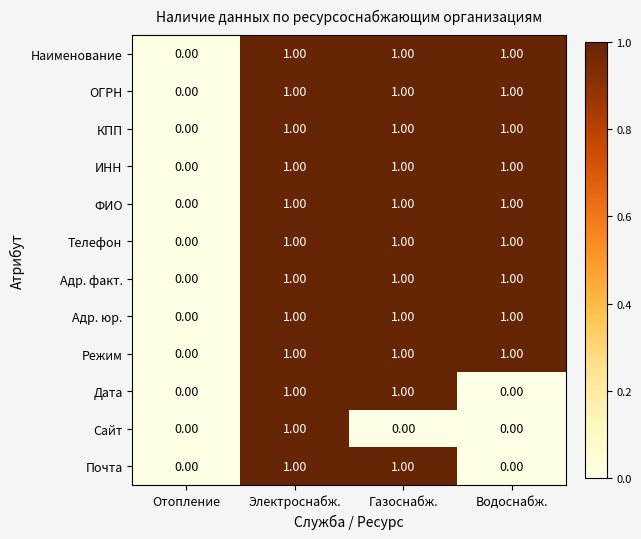

Where is ИНН nearest to the value 0?

Отопление